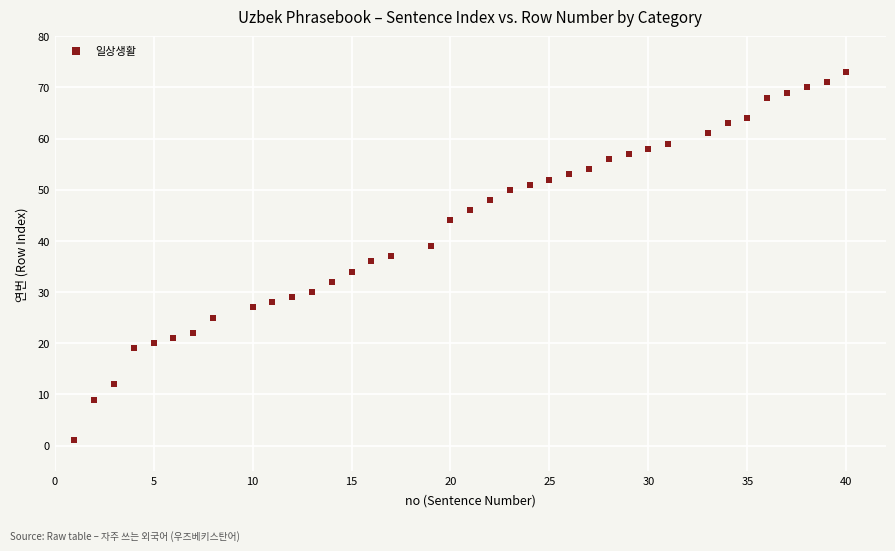

What is the range of X values (max minus min)?

39